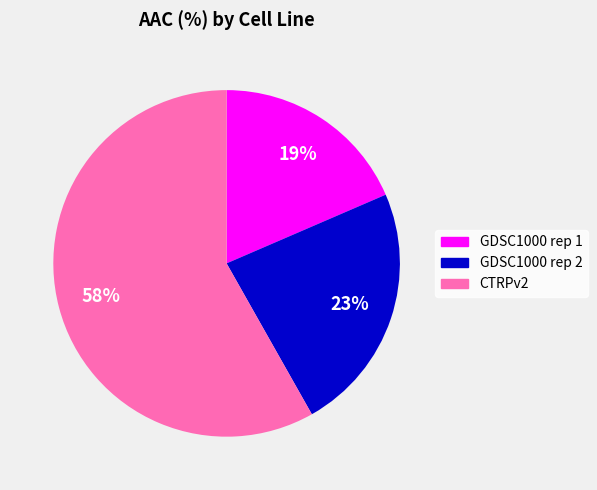

What percentage is the GDSC1000 rep 1 slice, to the nearest percent?

19%